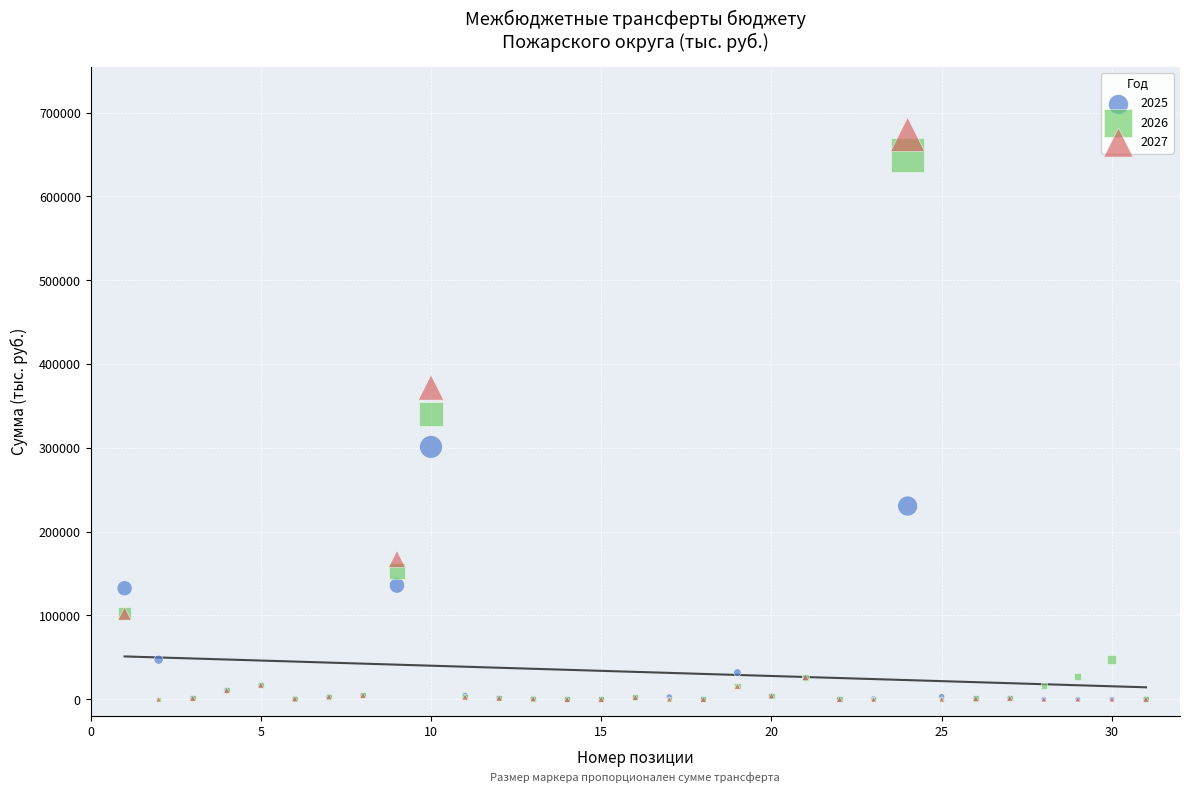

What are all the series names shown in the legend?

2025, 2026, 2027